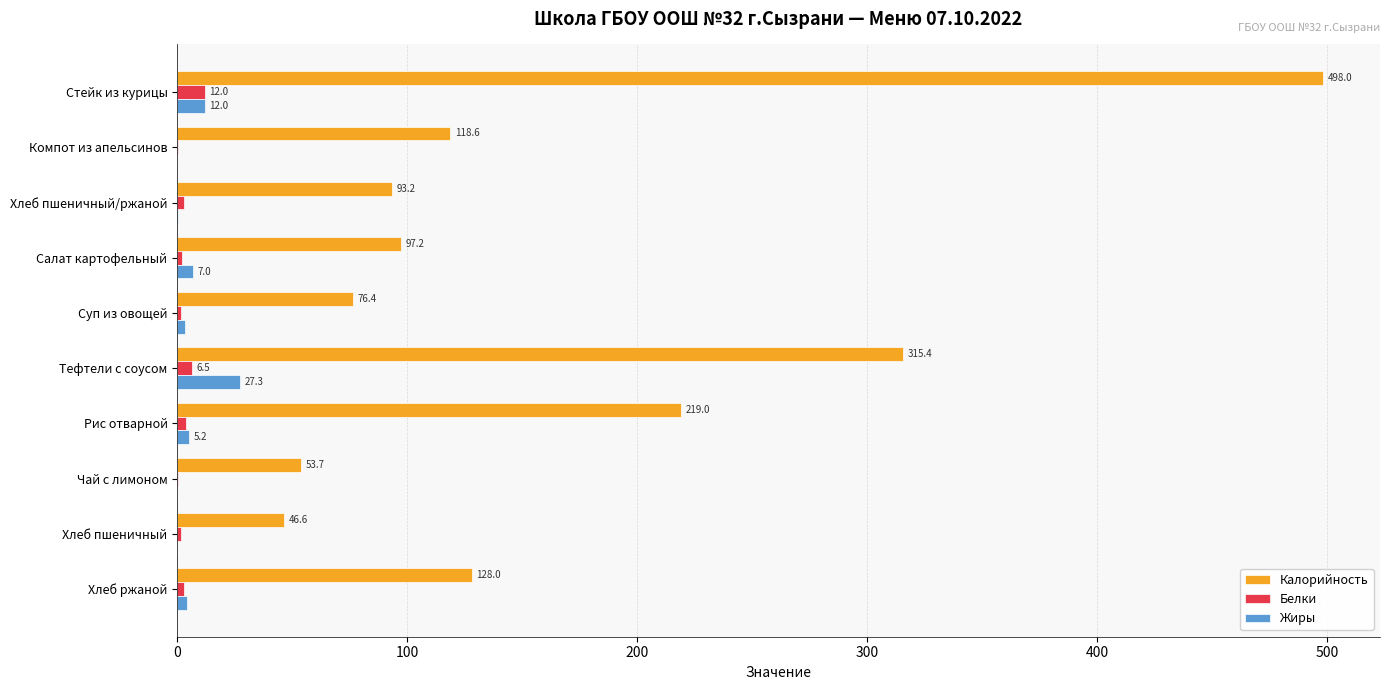

What value does the Жиры series have at Рис отварной?

5.2